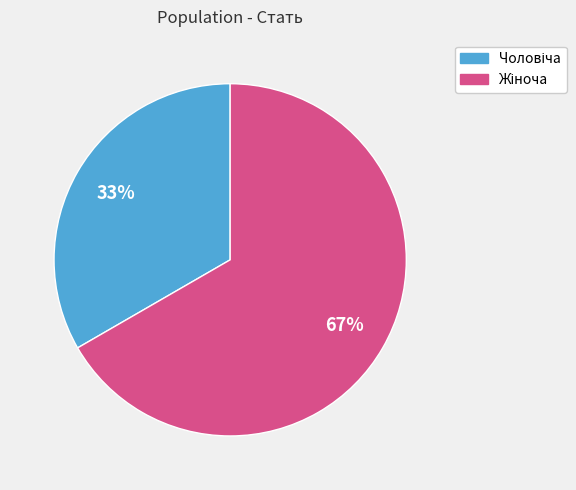

To the nearest percent, what is the average slice percentage?

50%